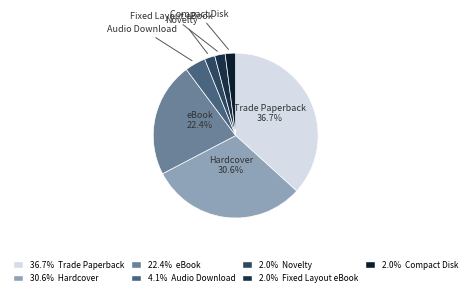

Which category has the biggest portion of the pie?

Trade Paperback